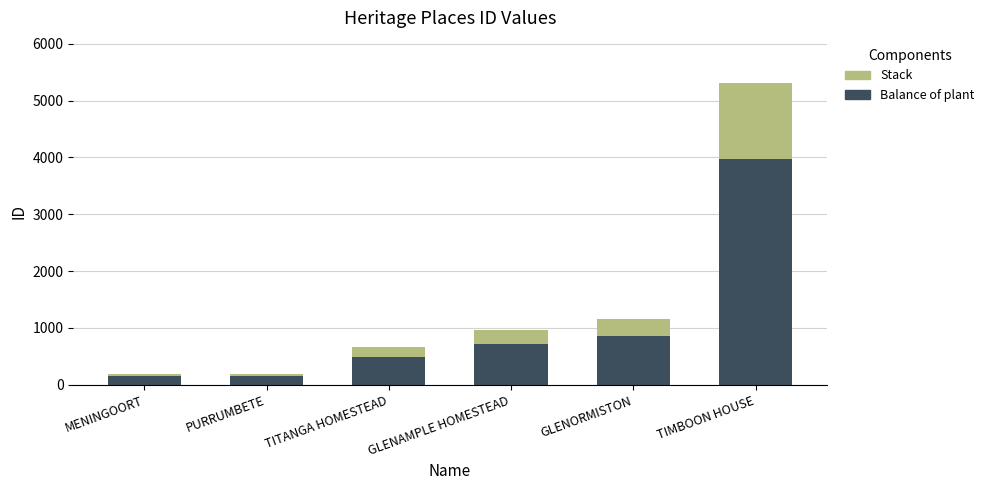

What is the difference between the maximum and second lowest values in the Balance of plant series?

3834